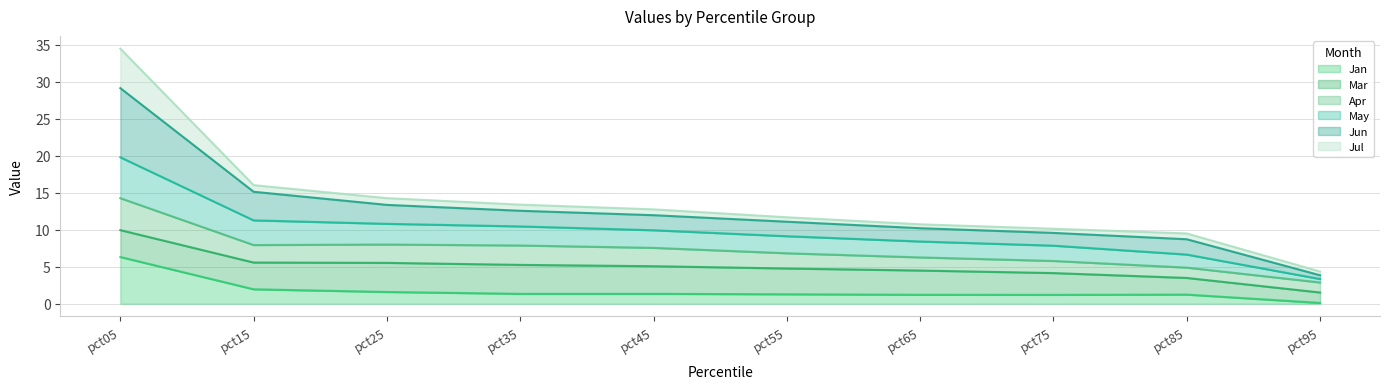

Which series has the widest spread of values?

Jun